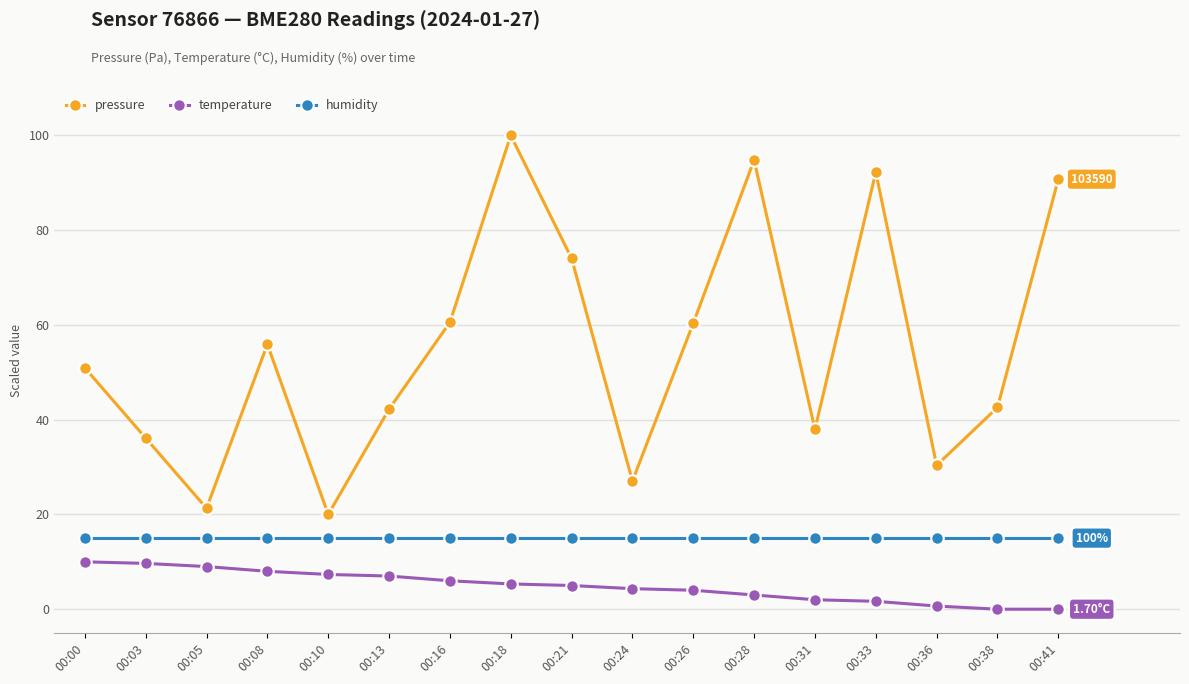

Which series changed the most between 00:00 and 00:18?

pressure